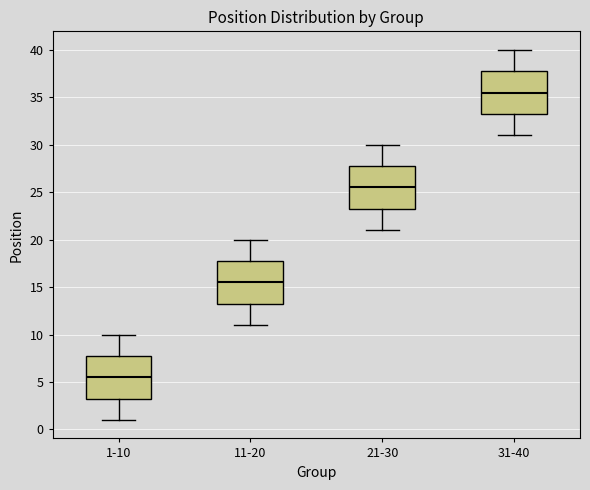

Where does the lower whisker of the box for 1-10 end on the y-axis? The values are not printed on the chart, so give them approximately, as read against the axis.

1.0